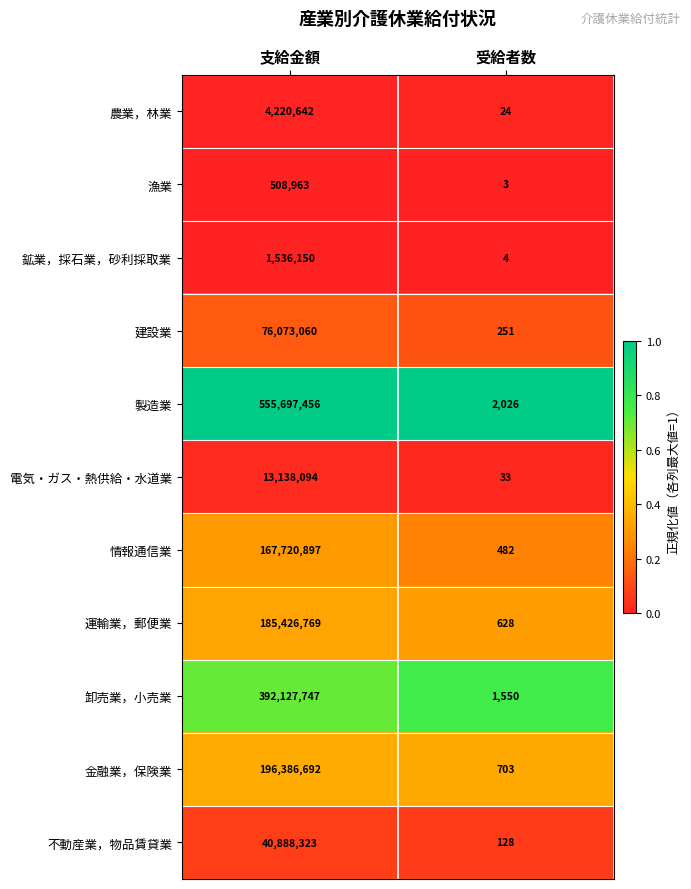

Is it true that 金融業，保険業 equals 703 at 受給者数?

True